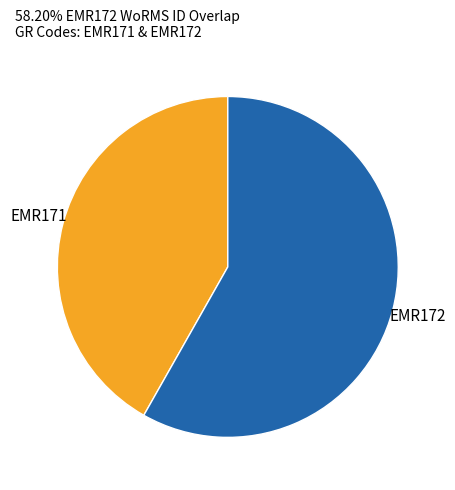

Is the sum of EMR171 and EMR172 greater than half?

Yes